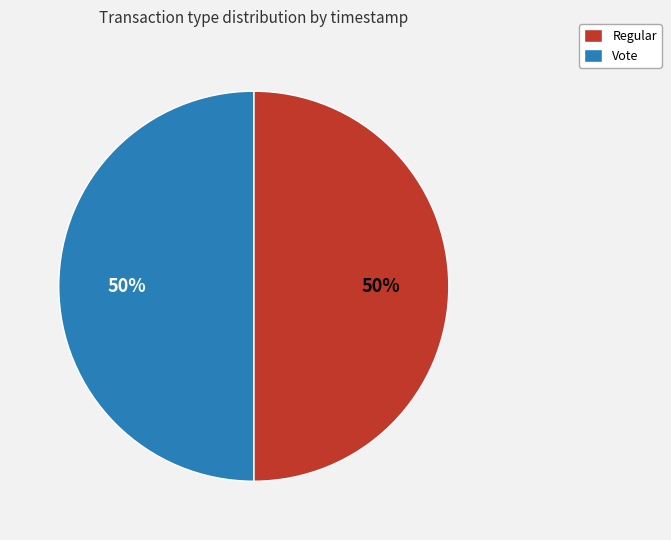

Approximately how many times larger is the value at Regular compared to Vote?

1.0